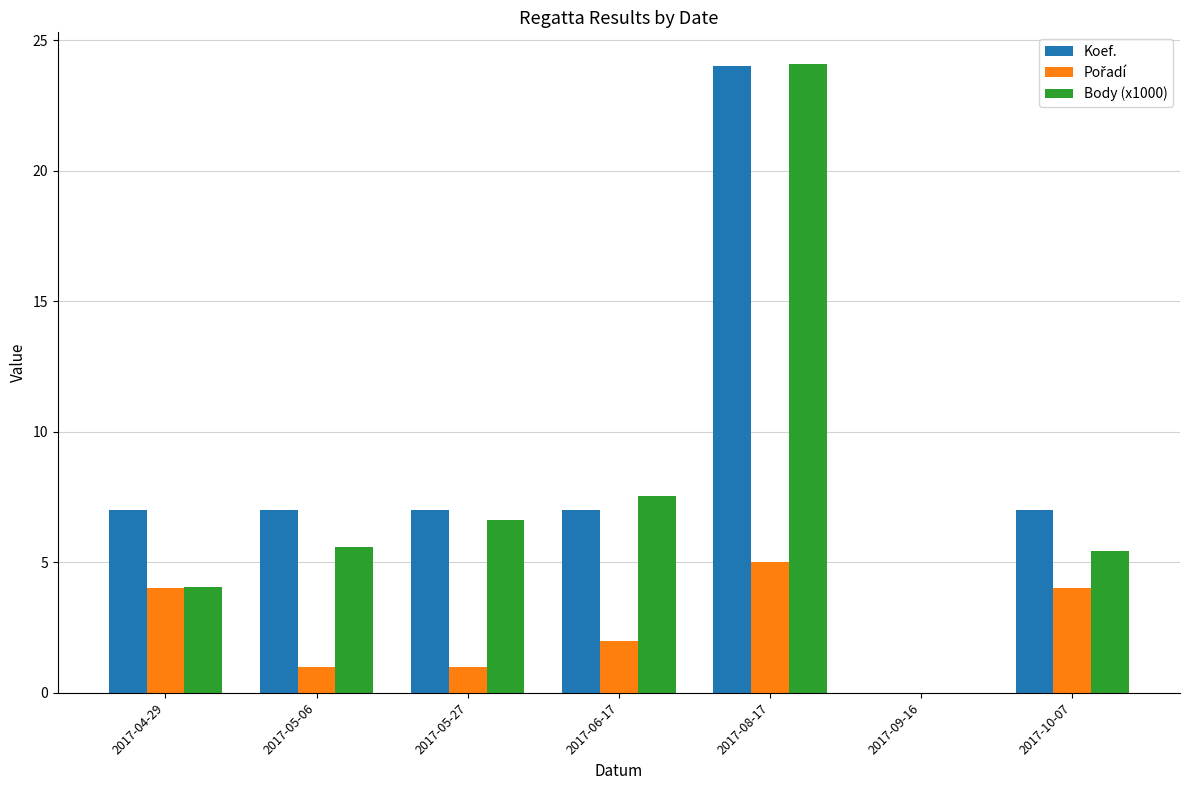

How many distinct data groups are displayed?

3